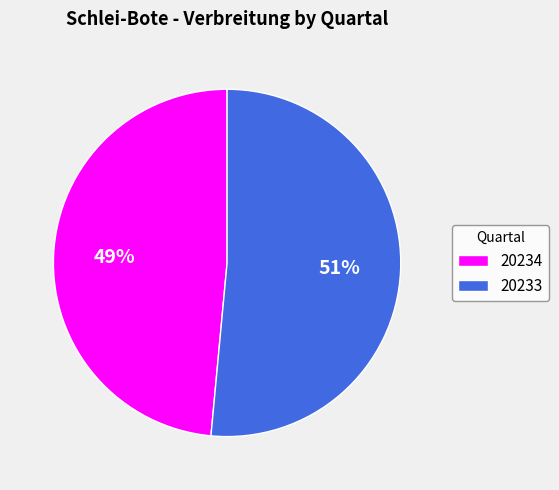

Which category accounts for the majority?

20233